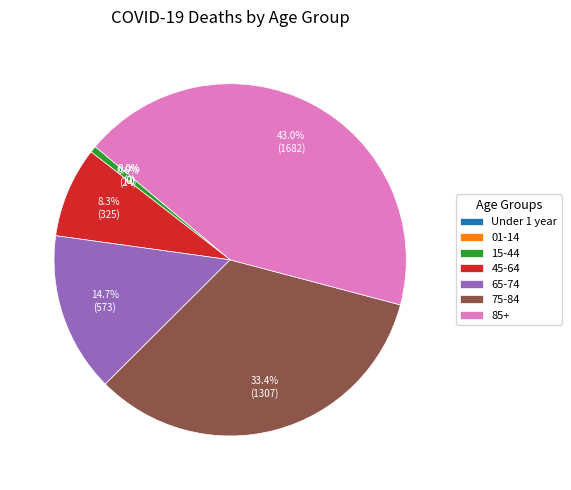

Rank the categories by value from highest to lowest.

85+, 75-84, 65-74, 45-64, 15-44, Under 1 year, 01-14